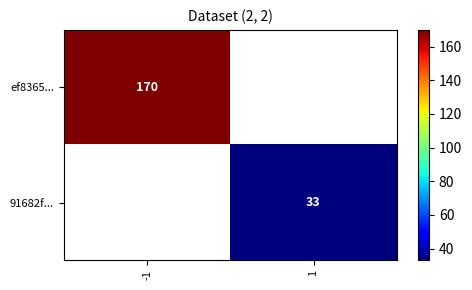

The ef8365... series shows 170.0 at -1. True or false?

True